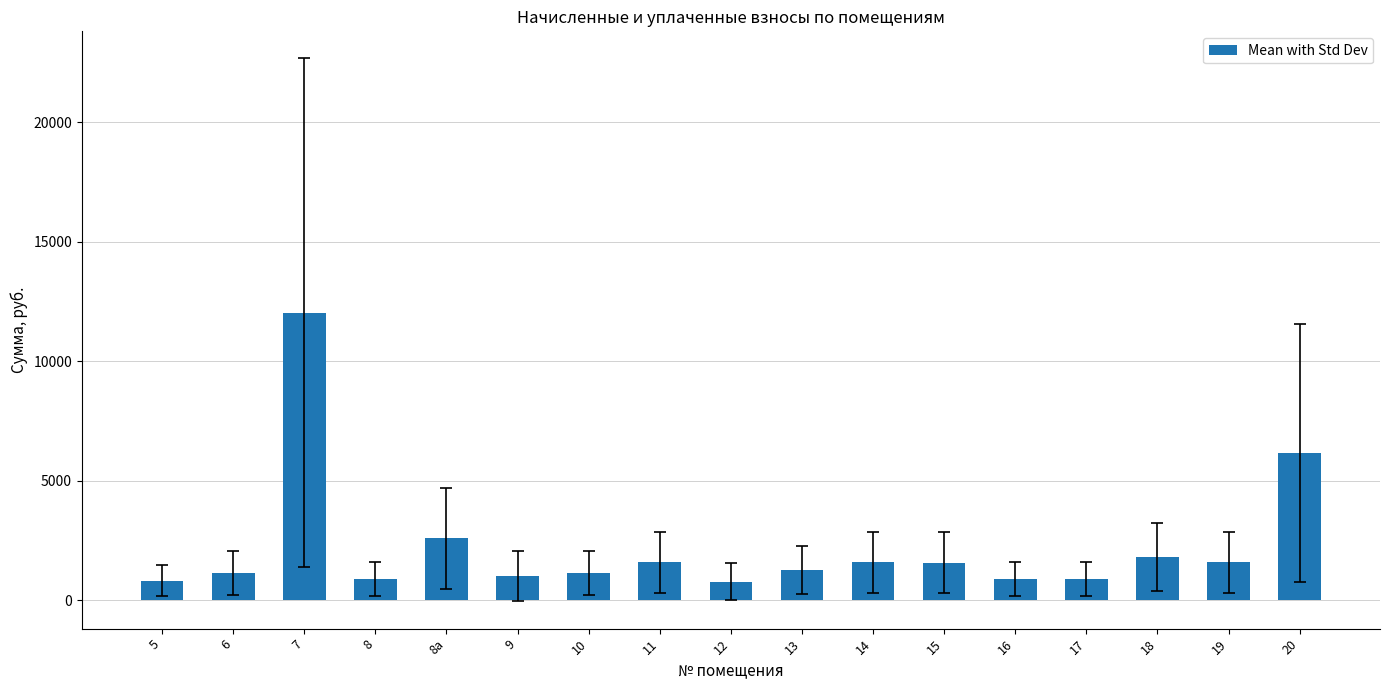

Count the number of data series in this chart.

1